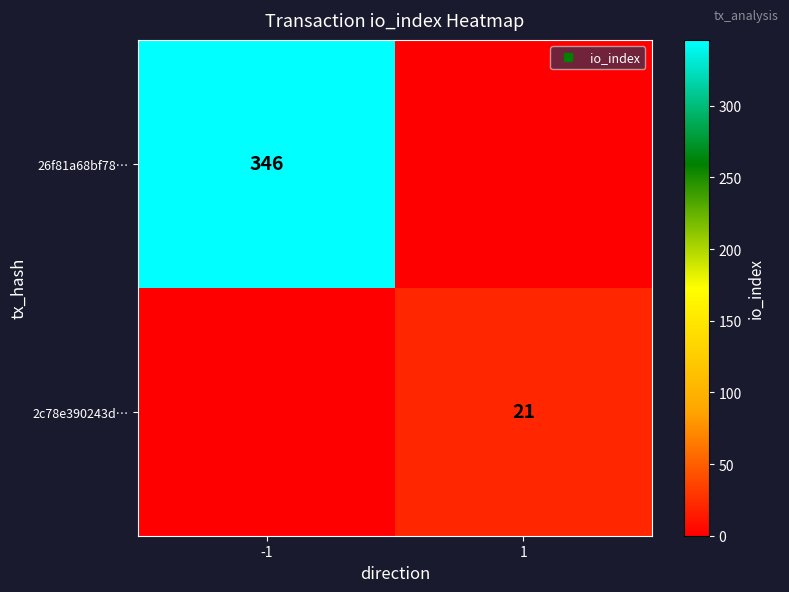

What is the spread (max minus min) of values at -1?

346